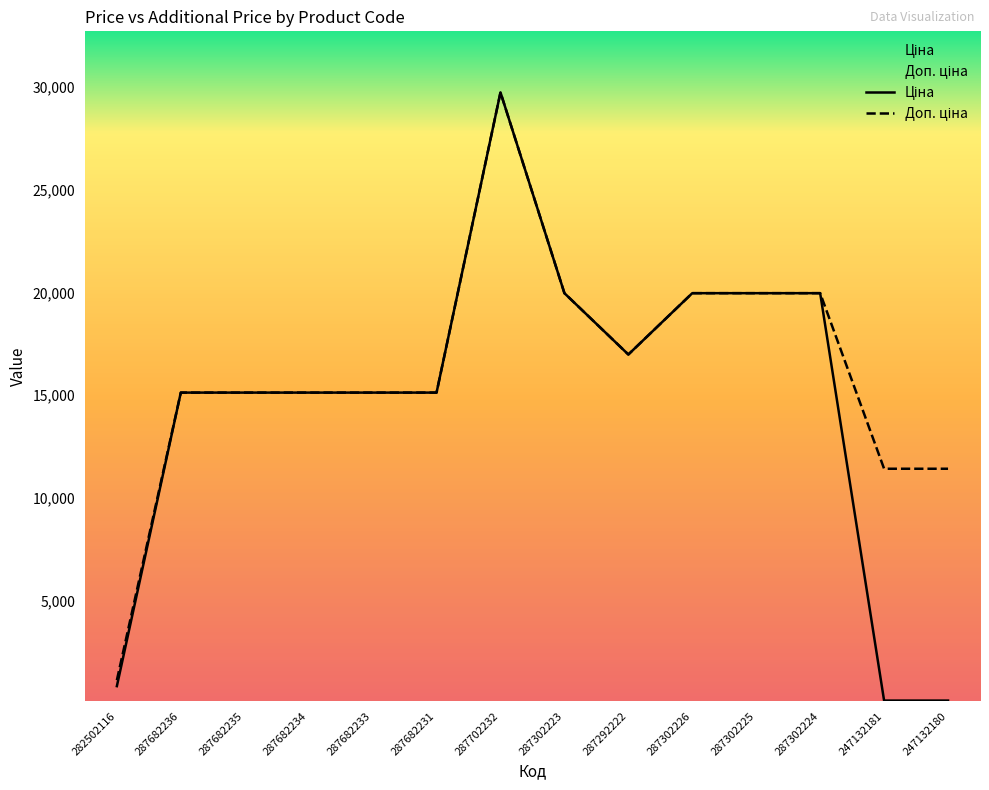

Between 287682235 and 287702232, which series saw the biggest shift?

Ціна